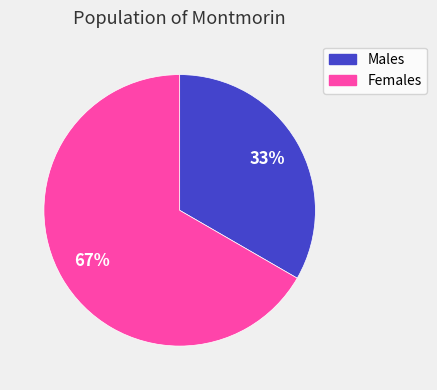

Does any single category account for the majority?

Yes